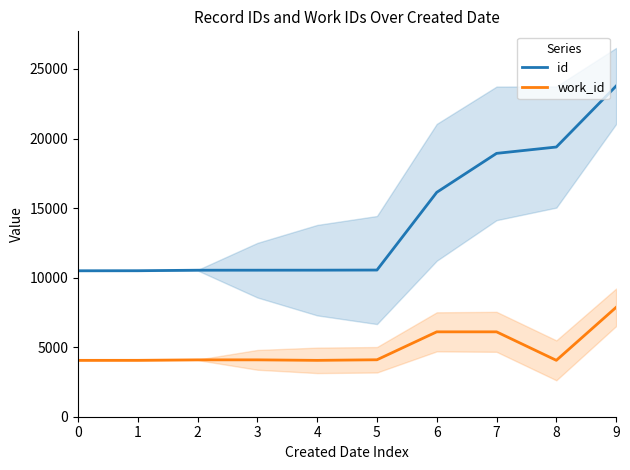

Rank the series by their maximum value, from lowest to highest.

work_id, id